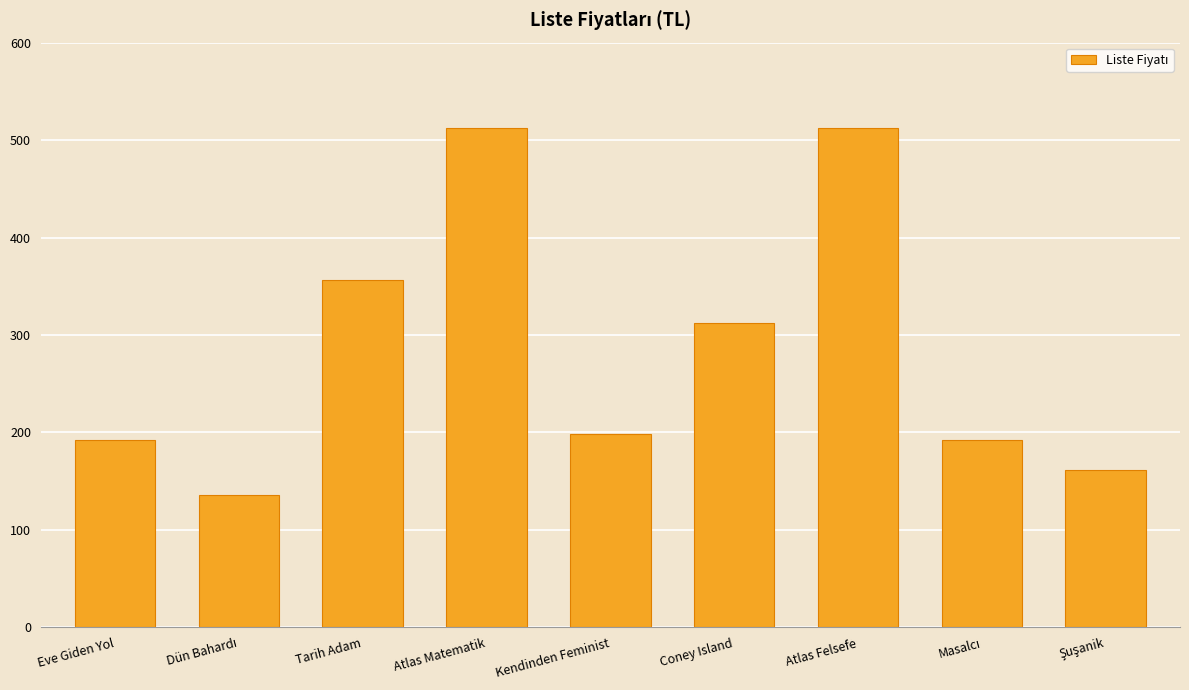

What is the greatest value displayed?

512